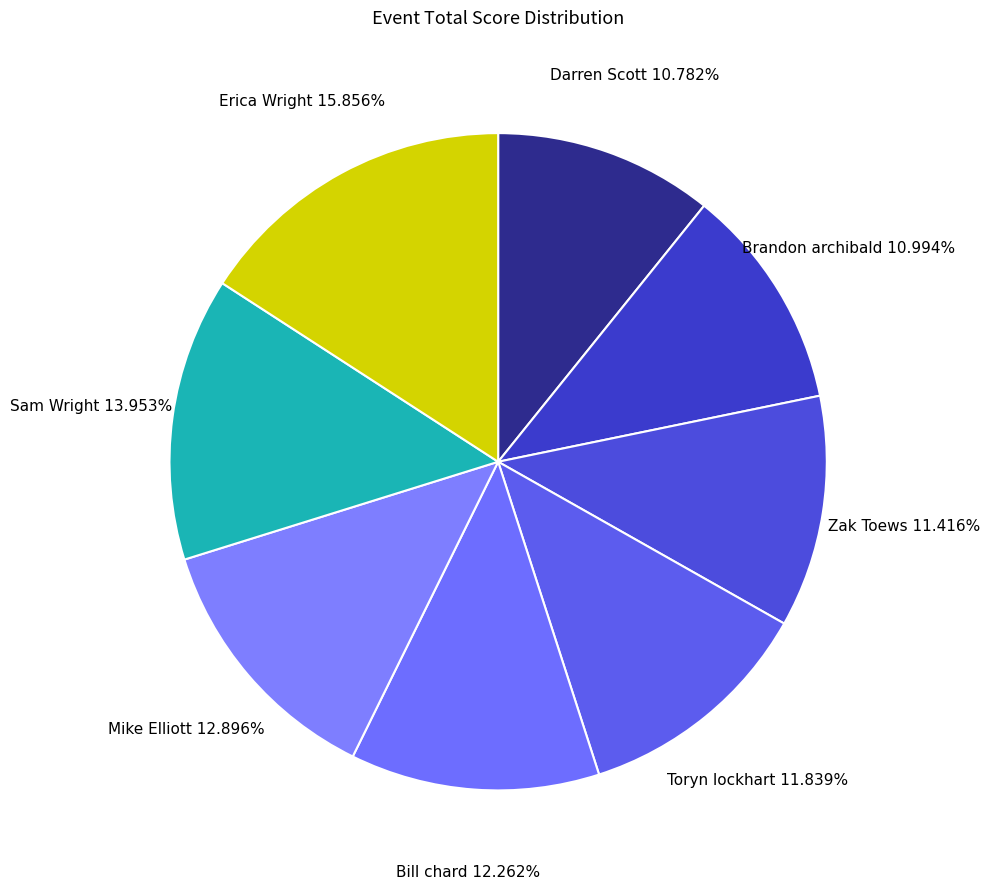

Which category has the biggest portion of the pie?

Erica Wright